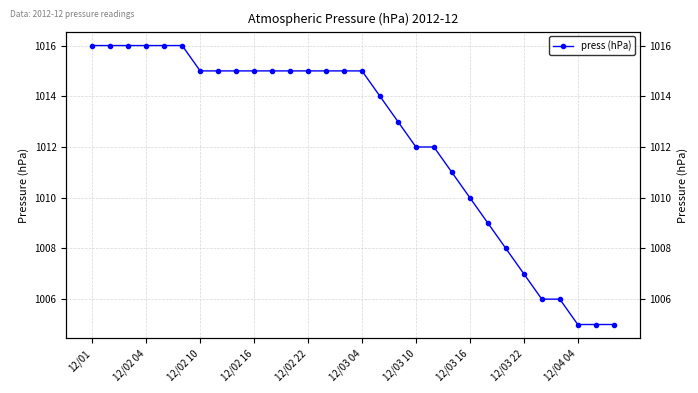

Rank the categories by value from lowest to highest.

27, 28, 29, 25, 26, 24, 23, 22, 21, 20, 18, 19, 17, 16, 12/03 10, 12/03 16, 12/03 22, 12/04 04, 10, 11, 12, 13, 14, 15, 12/01, 12/02 04, 12/02 10, 12/02 16, 12/02 22, 12/03 04